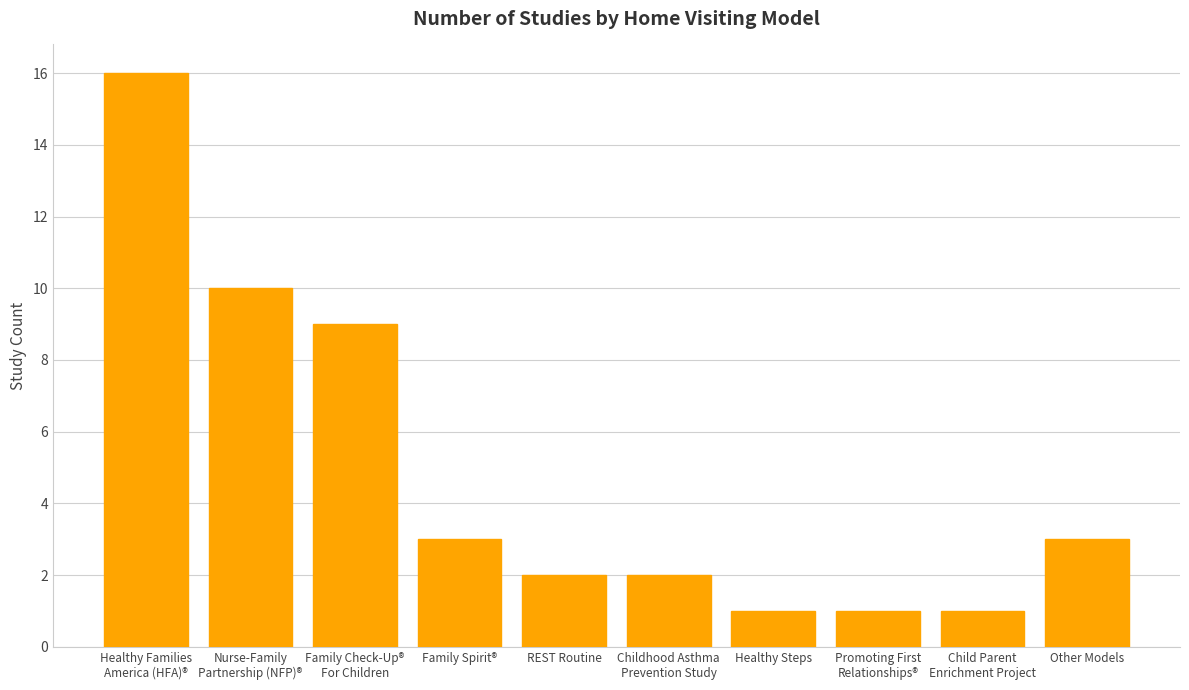

How many values are below 3?

5